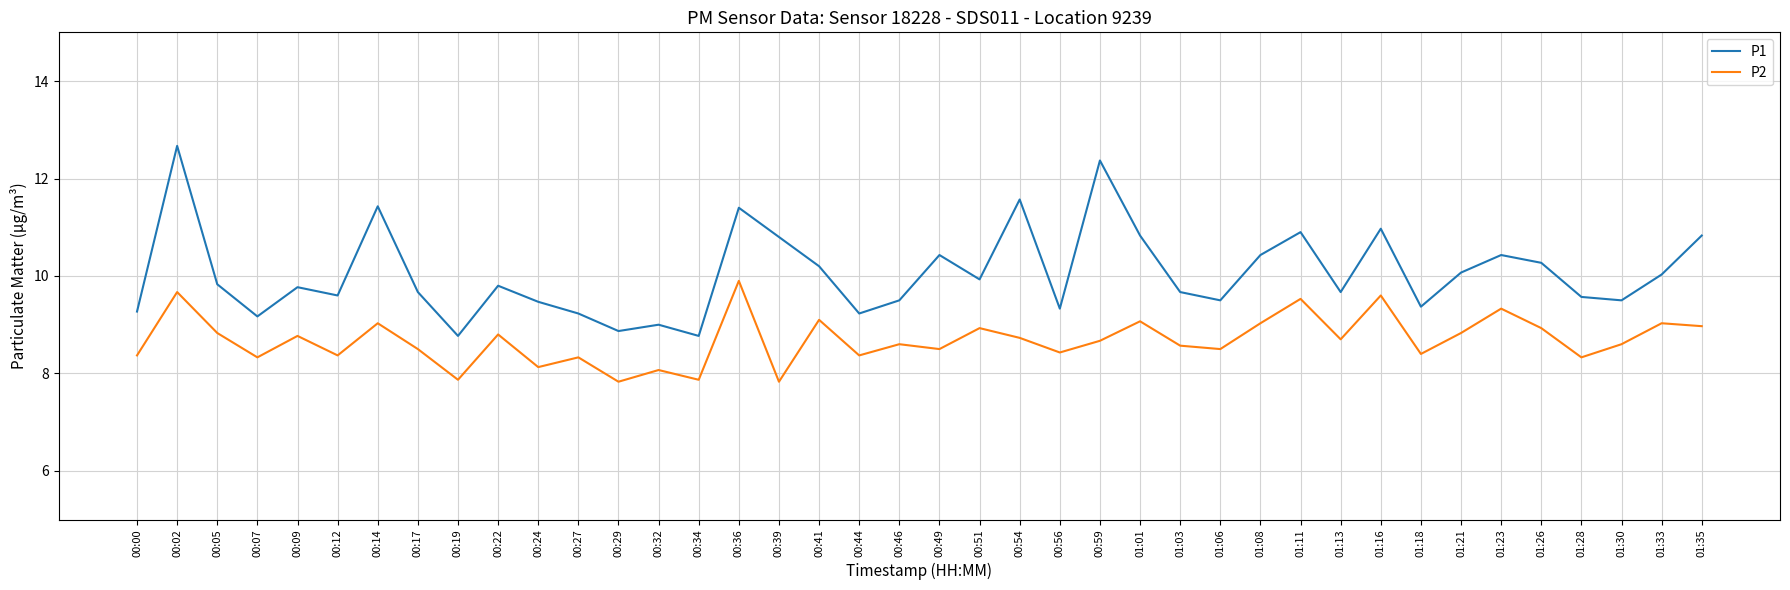

What position from the right is 00:34?

26